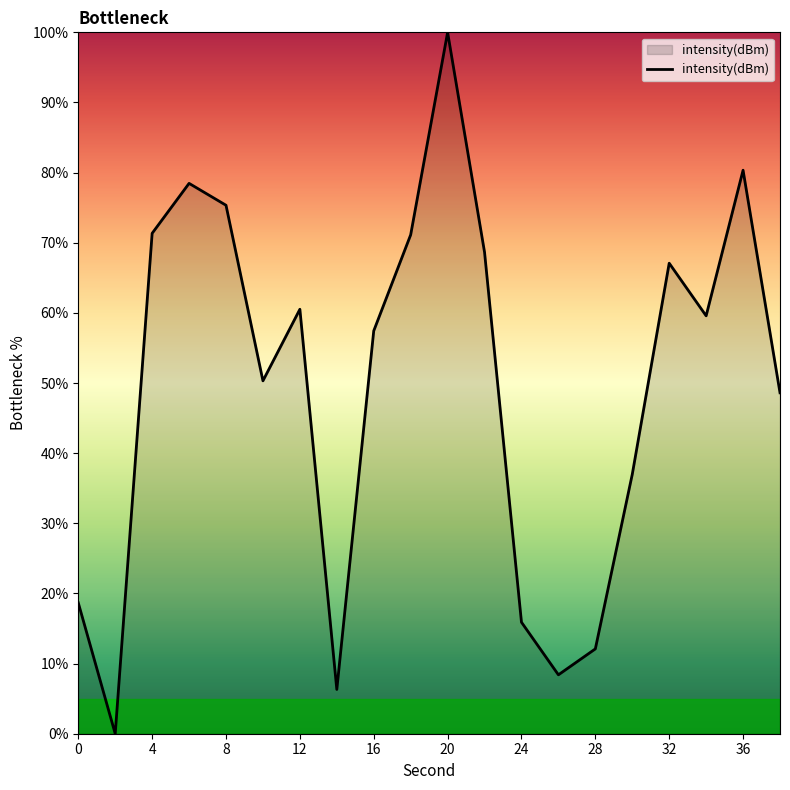

What is the greatest value displayed?

100.0